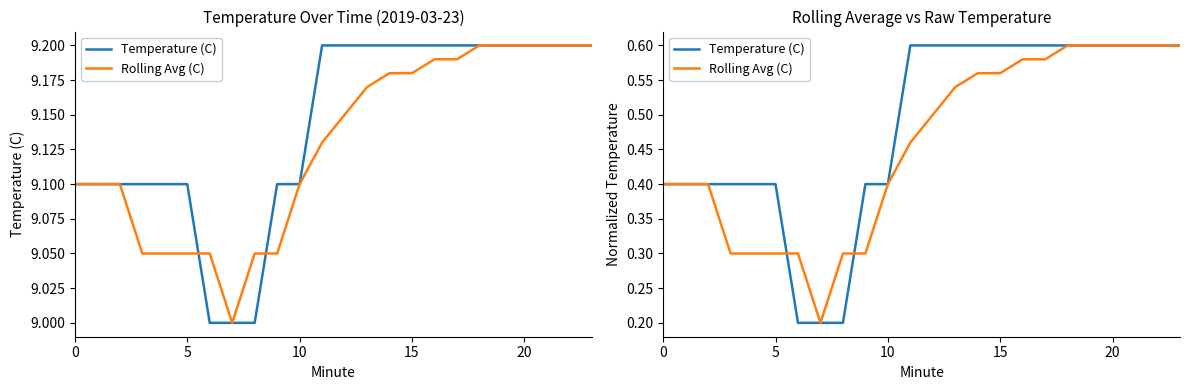

Which label corresponds to the smallest value in the chart?

6